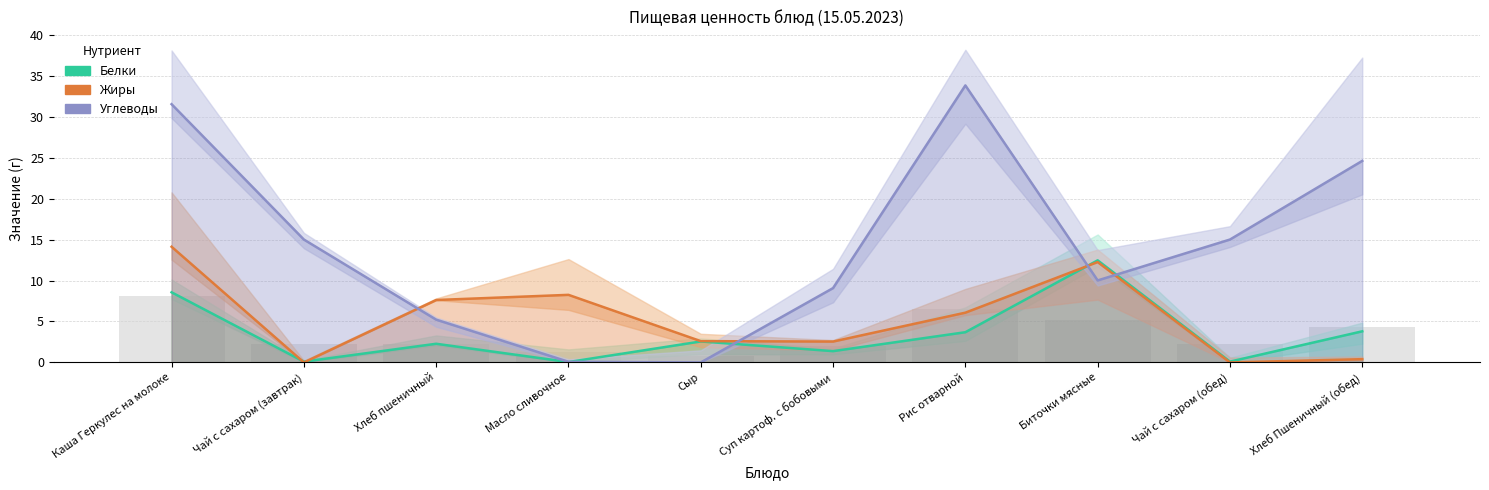

Are the bars grouped side by side (vs. stacked)?

Yes